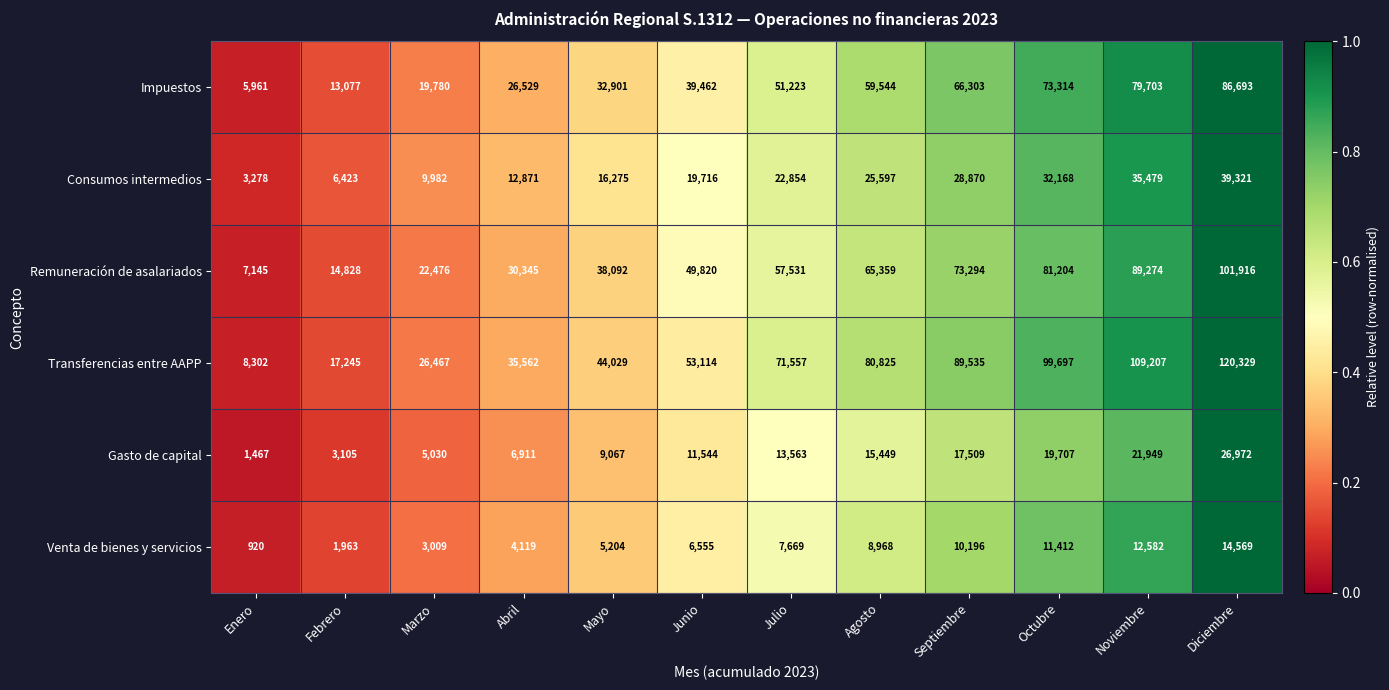

At Octubre, list the series in order from smallest to largest.

Venta de bienes y servicios, Gasto de capital, Consumos intermedios, Impuestos, Remuneración de asalariados, Transferencias entre AAPP